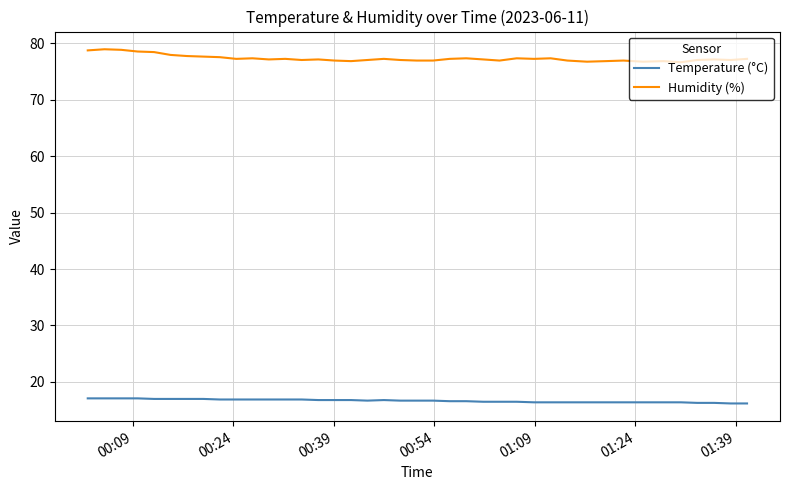

True or false: Humidity (%) and Temperature (°C) cross at least once.

False